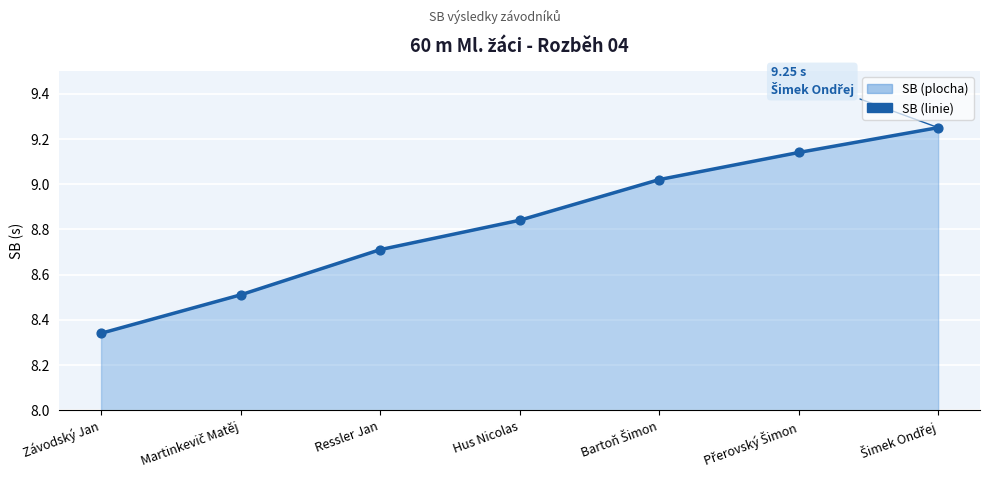

Between Hus Nicolas and Ressler Jan, which is larger?

Hus Nicolas